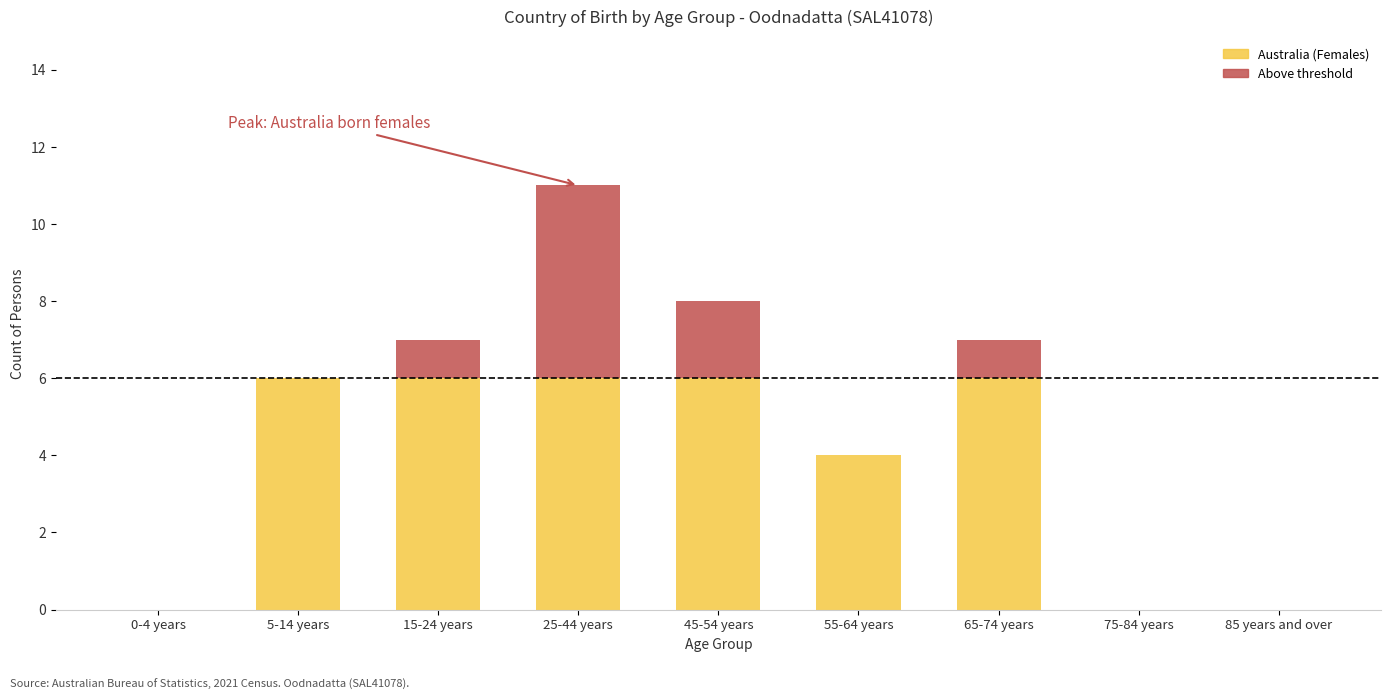

Are the bars grouped side by side (vs. stacked)?

No